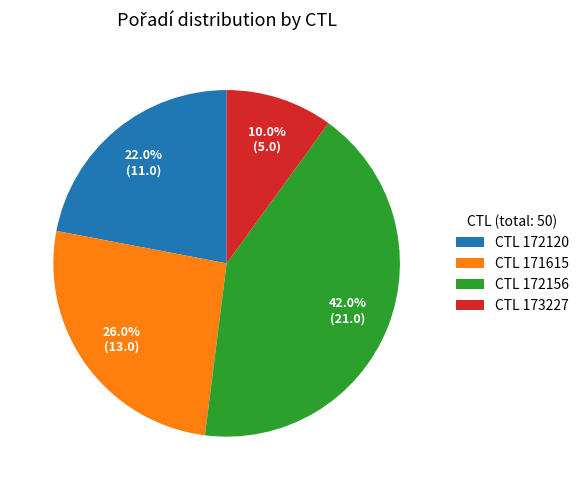

What is the ratio of the value at CTL 172156 to the value at CTL 171615?

1.6